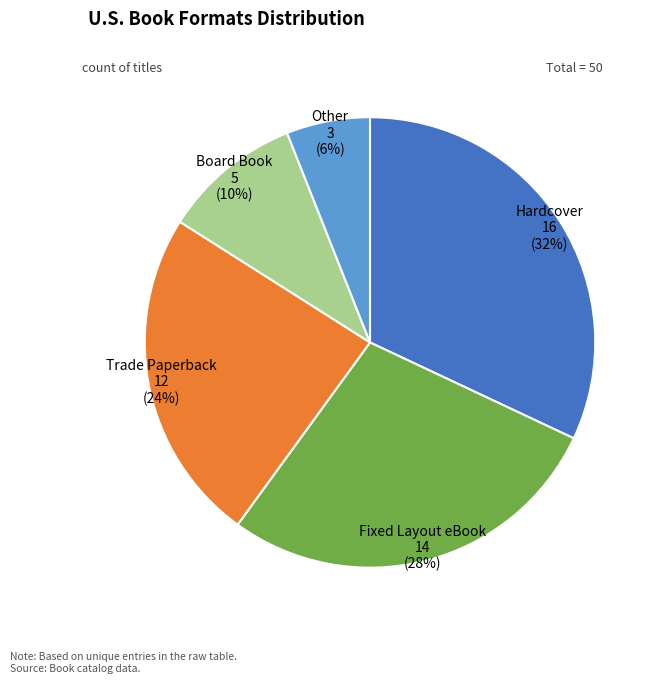

To the nearest percent, what is the difference between the largest and smallest slice percentages?

26%